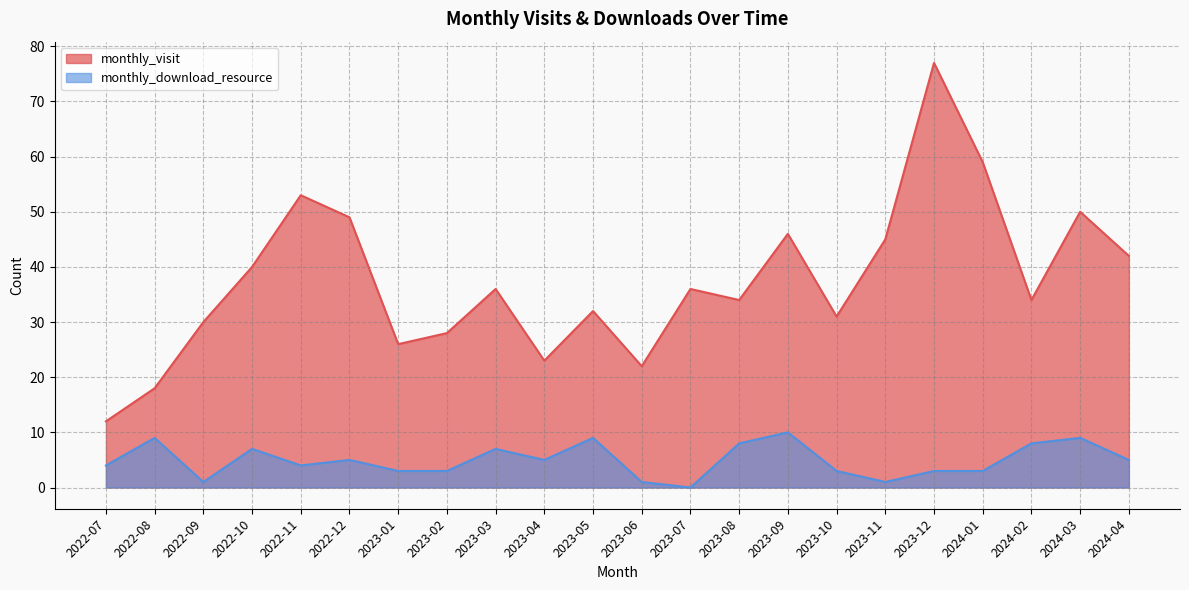

Which series has the largest total across all categories?

monthly_visit